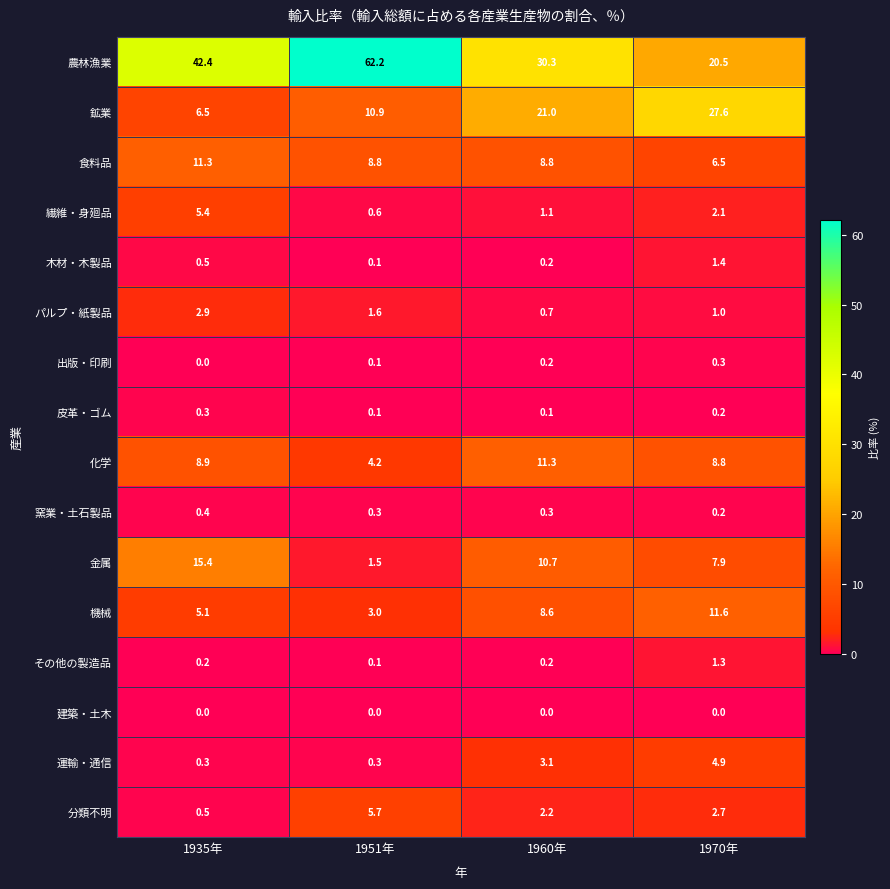

List the labels in order of 出版・印刷 value, largest first.

1970年, 1960年, 1951年, 1935年